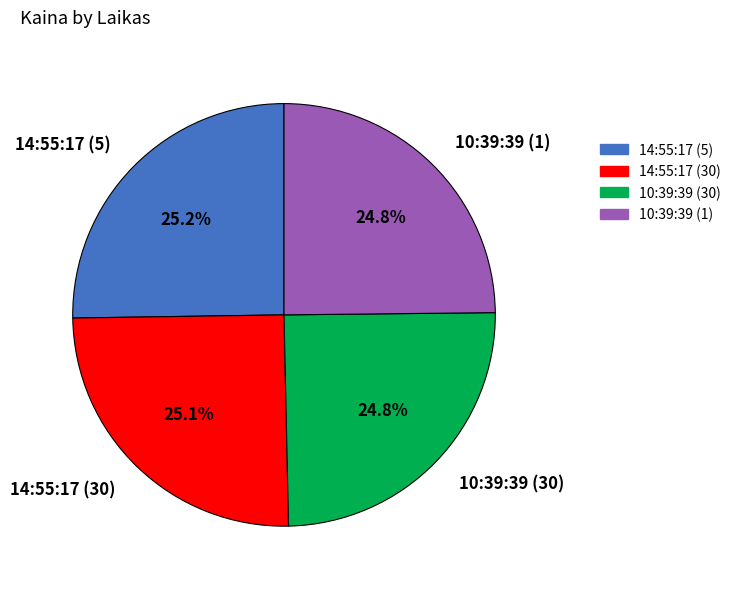

Does 10:39:39 (1) represent more than half of the total?

No